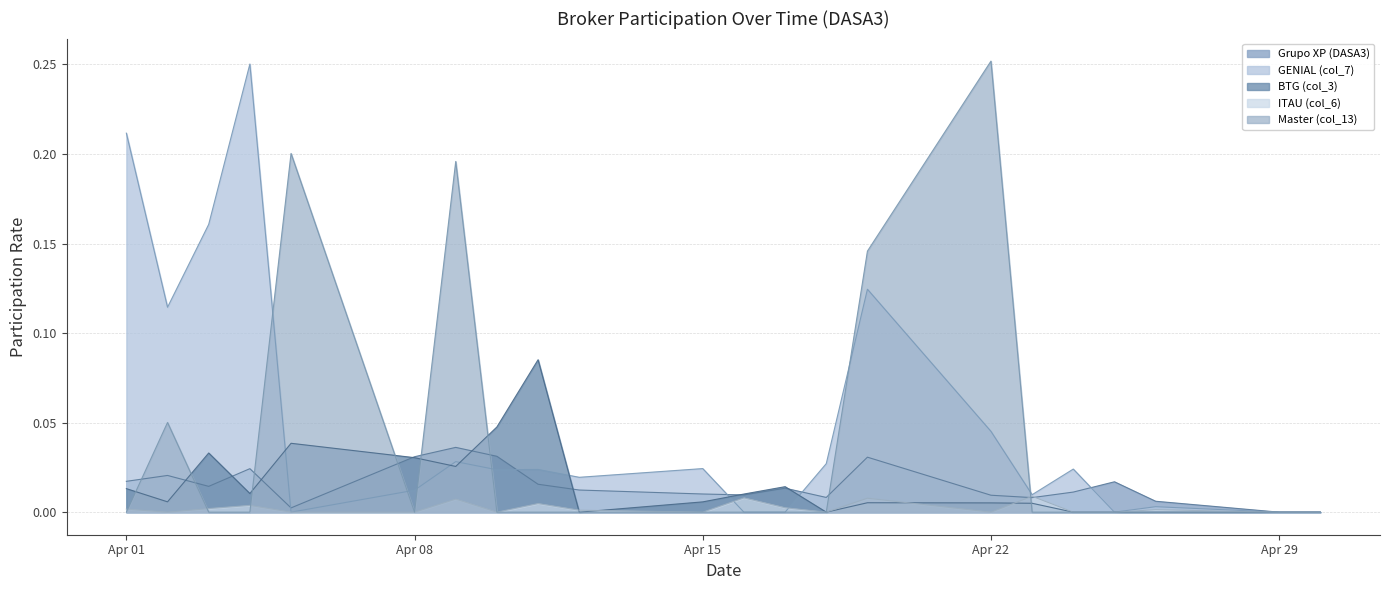

True or false: ITAU (col_6) has more than 2 points higher than both neighbors.

True